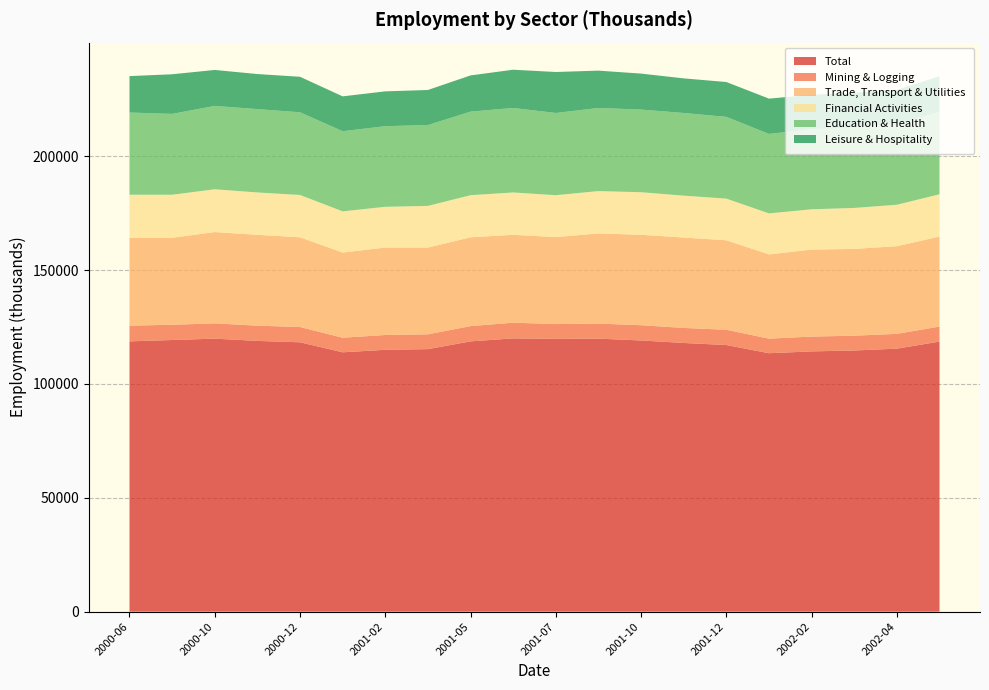

Reading right to left, what are all the values shown in this chart?

Total: 118600	115500	114700	114300	113500	117100	118000	119100	119900	119800	120000	118700	115300	115000	113900	118300	118900	119900	119300	118700
Mining & Logging: 6600	6500	6500	6500	6400	6700	6600	6700	6600	6500	6900	6700	6500	6500	6400	6700	6700	6700	6700	6900
Trade, Transport & Utilities: 39500	38500	38100	38200	37000	39300	39700	39700	39600	38200	38600	39000	38100	38400	37400	39400	39900	40100	38200	38500
Financial Activities: 18600	18200	18000	17700	18000	18300	18400	18700	18600	18400	18600	18500	18300	17900	18100	18600	18600	18800	18900	19000
Education & Health: 36100	35600	35300	35200	34900	35900	36300	36300	36500	36100	37100	36700	35500	35400	35200	36300	36600	36600	35500	36100
Leisure & Hospitality: 15700	14900	15300	15100	15500	15300	15200	15800	16400	18000	16800	15900	15400	15300	15300	15600	15400	15800	17400	16000